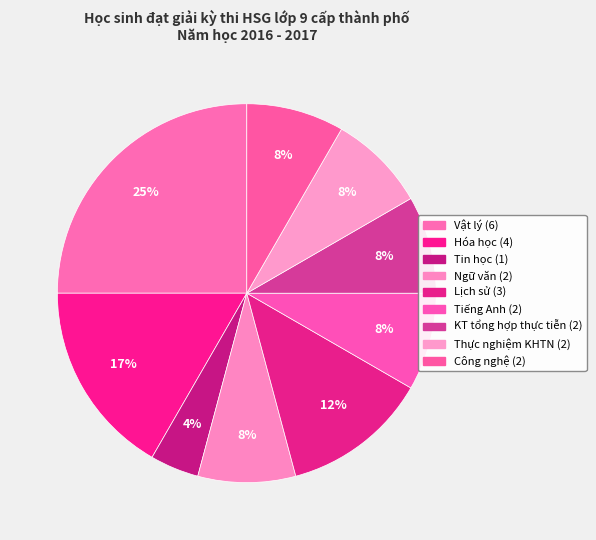

Which slice is the smallest?

Tin học